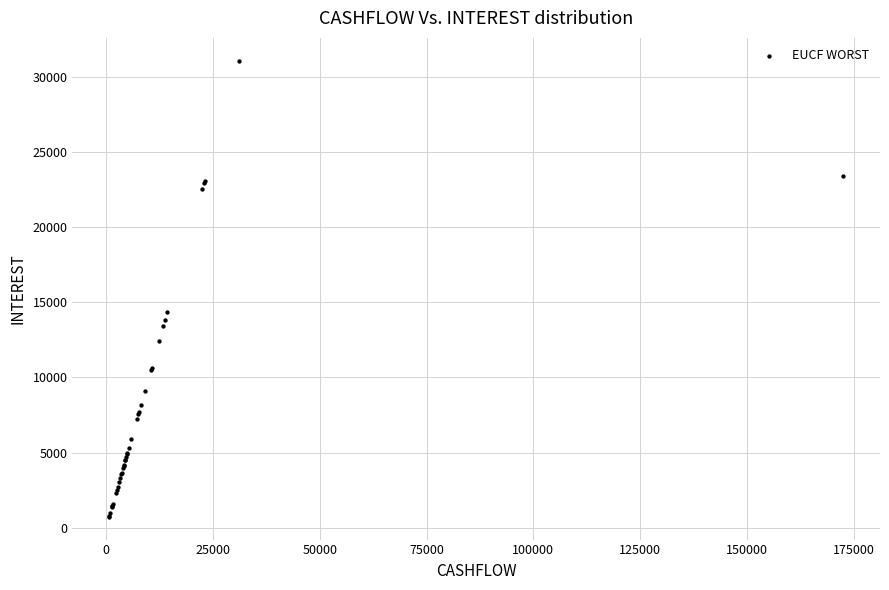

What Y value in the scatter plot is closest to 15897?

14352.6